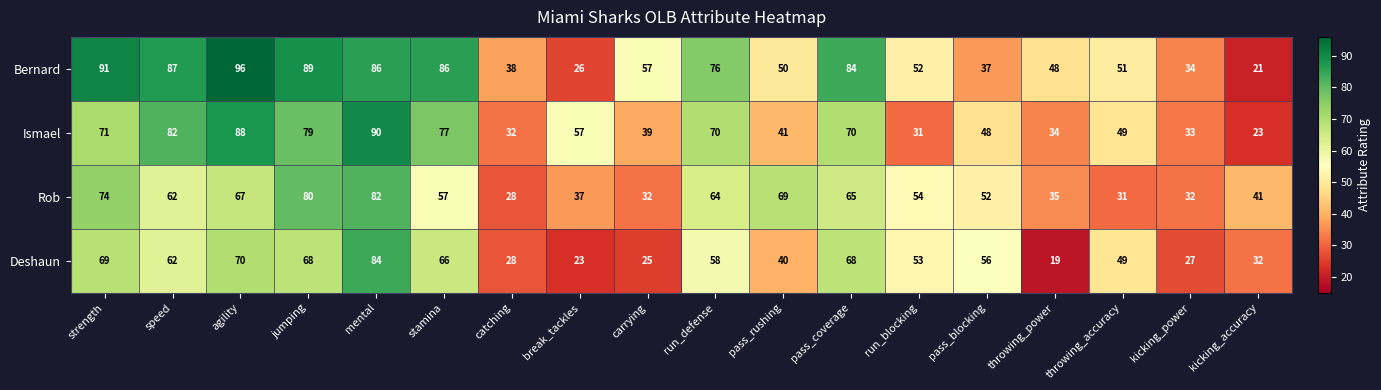

Rank the series at run_defense from highest to lowest value.

Bernard, Ismael, Rob, Deshaun